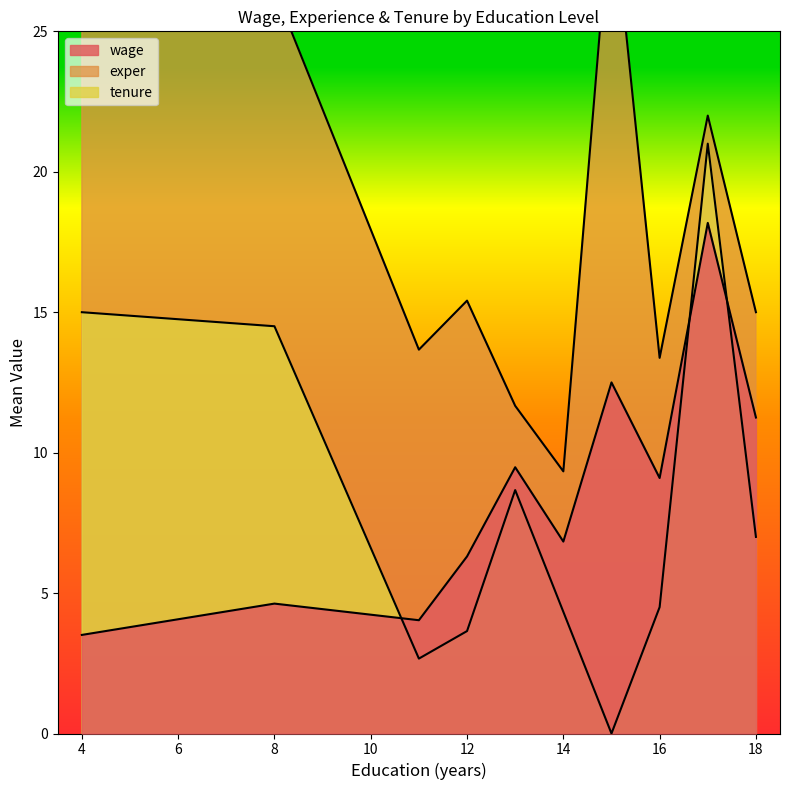

What is the difference between the second highest and second lowest values in the exper series?

37.0